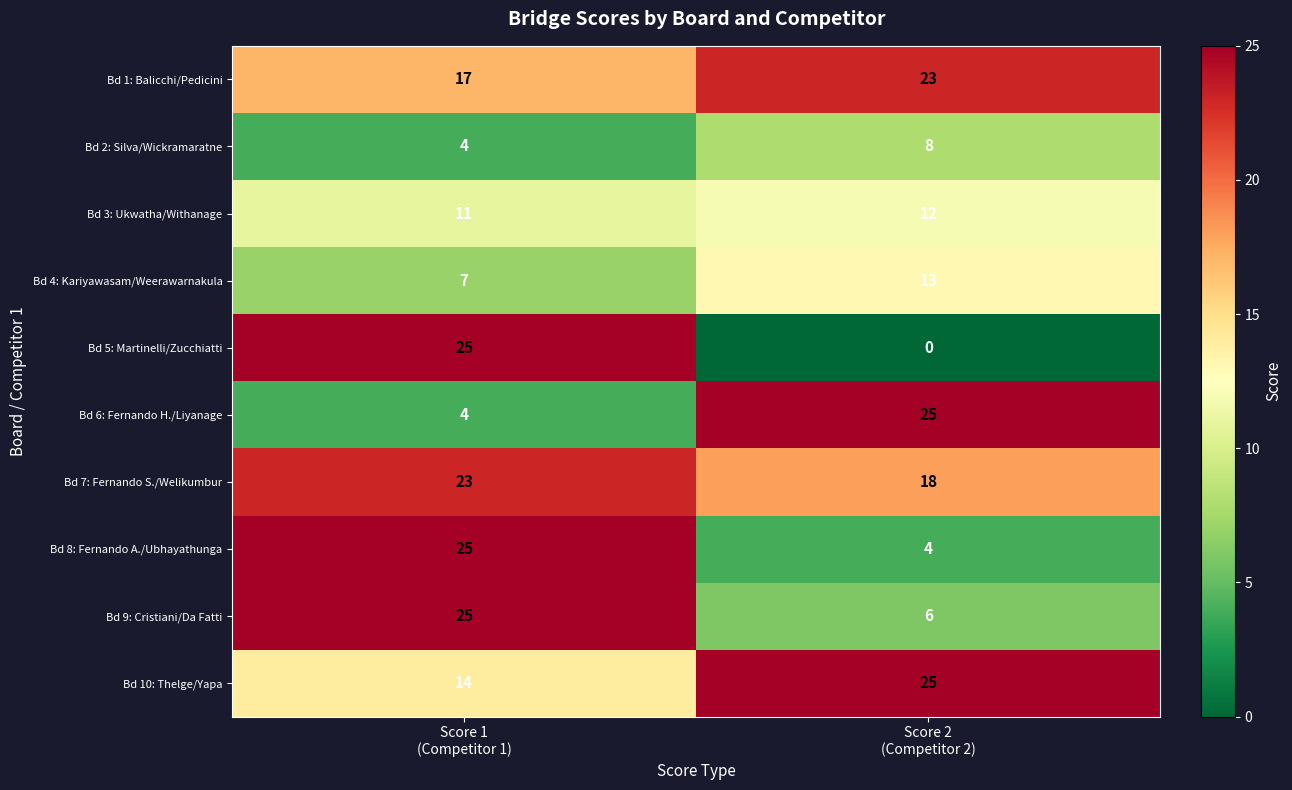

What is the difference between the maximum and minimum values in the Bd 2: Silva/Wickramaratne series?

4